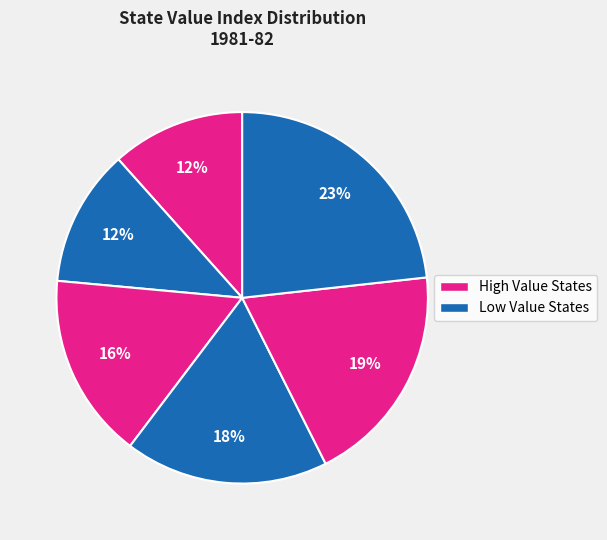

How many segments does this pie chart have?

8